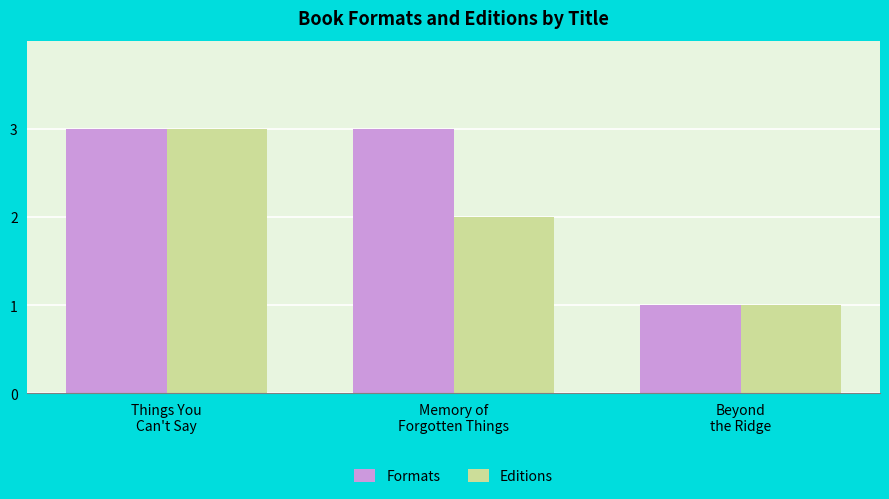

Count the number of data series in this chart.

2